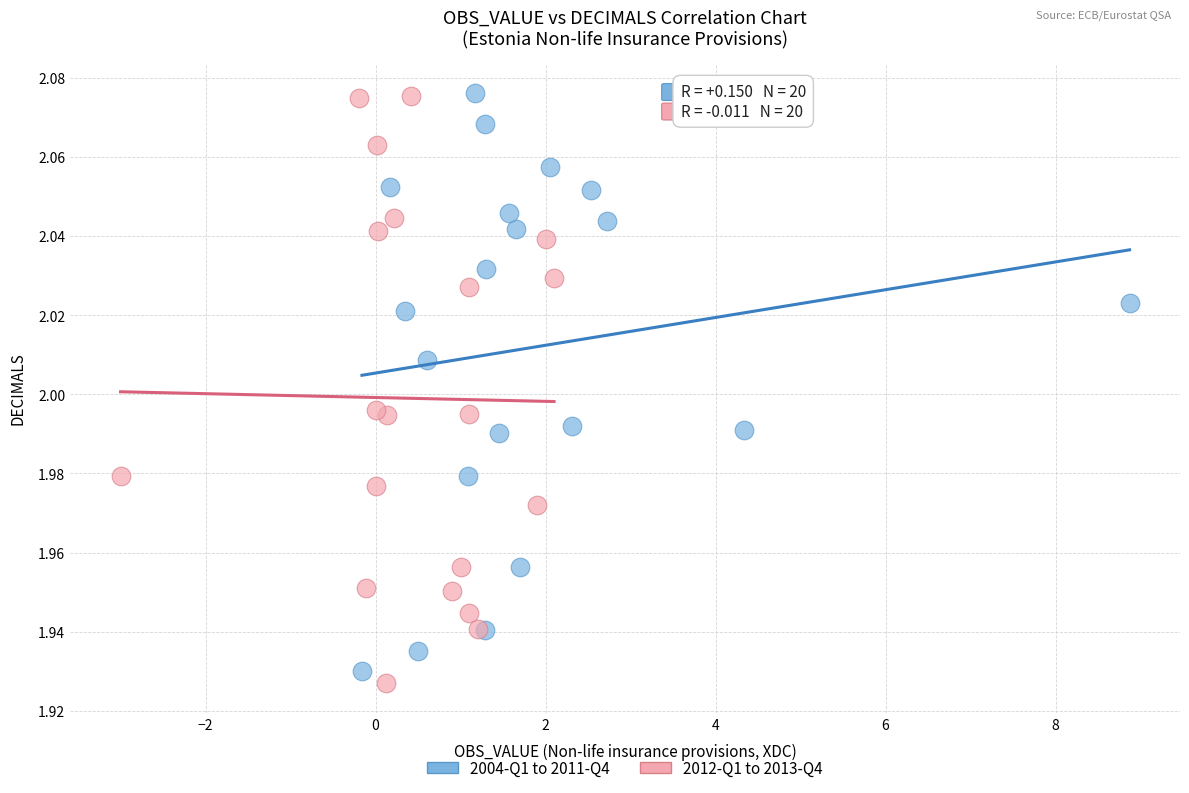

What are all the series names shown in the legend?

2004-Q1 to 2011-Q4, 2012-Q1 to 2013-Q4